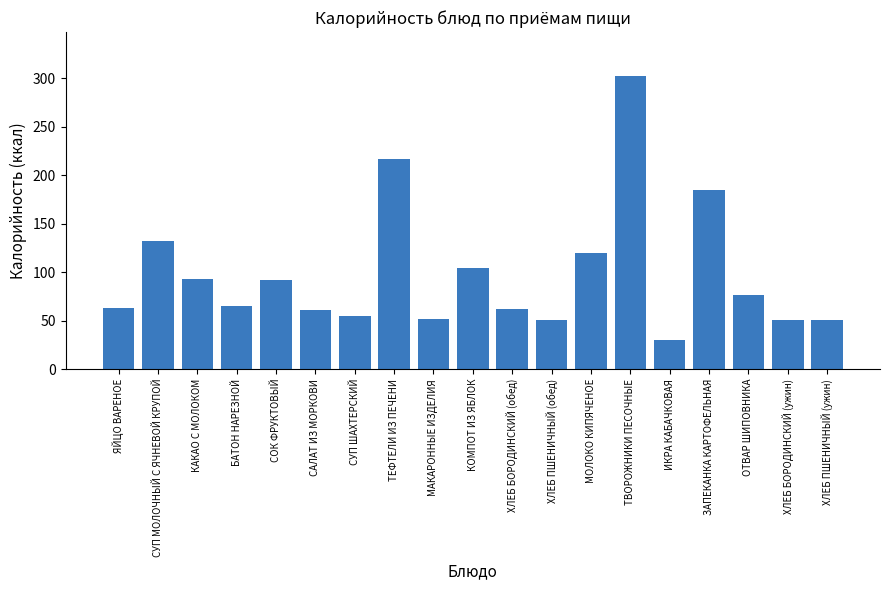

Where is the data nearest to the value 166?

ЗАПЕКАНКА КАРТОФЕЛЬНАЯ